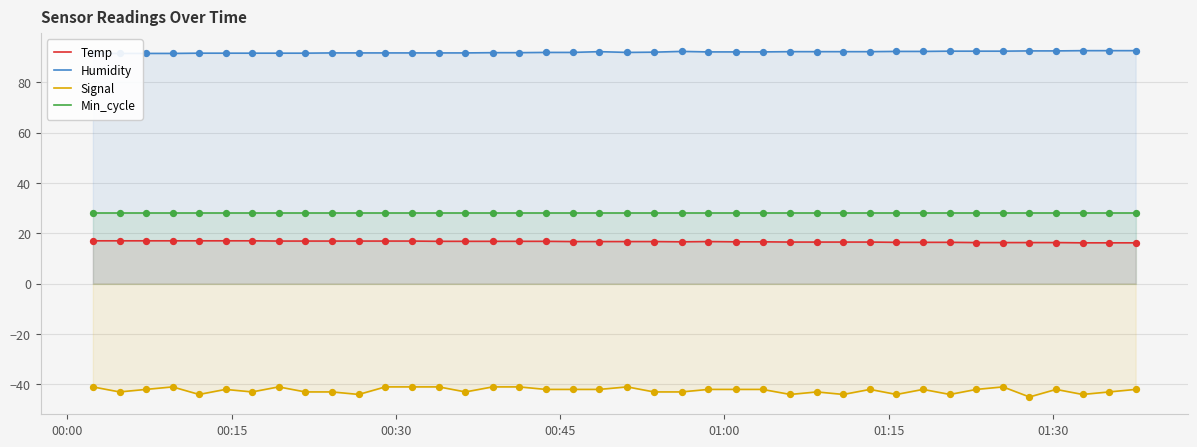

Which series has the widest spread of Y values?

Signal